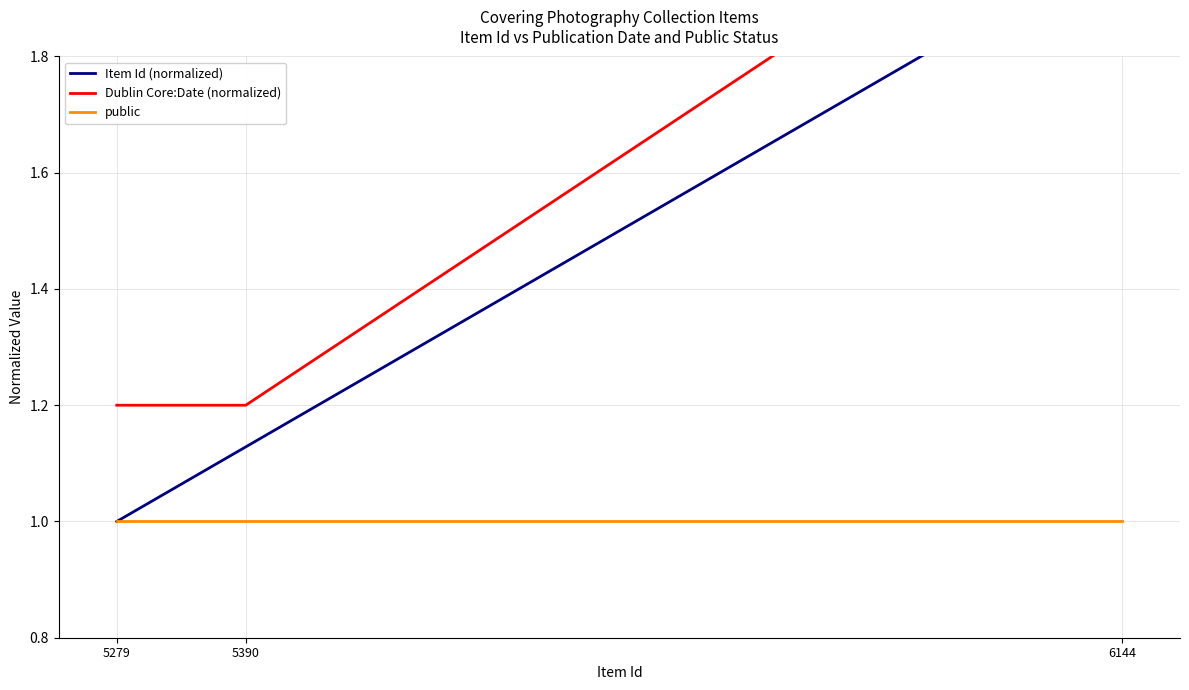

What is the total value across all series at 6144?

5.2